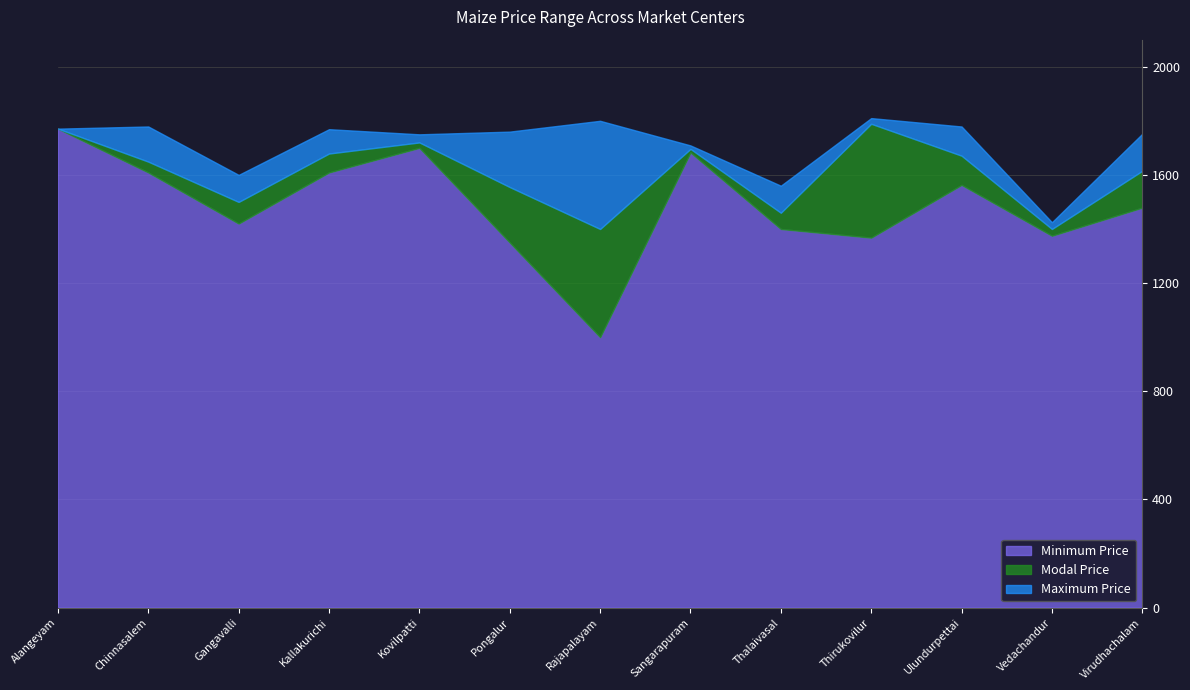

Rank the series by their average value, from highest to lowest.

Maximum Price, Modal Price, Minimum Price